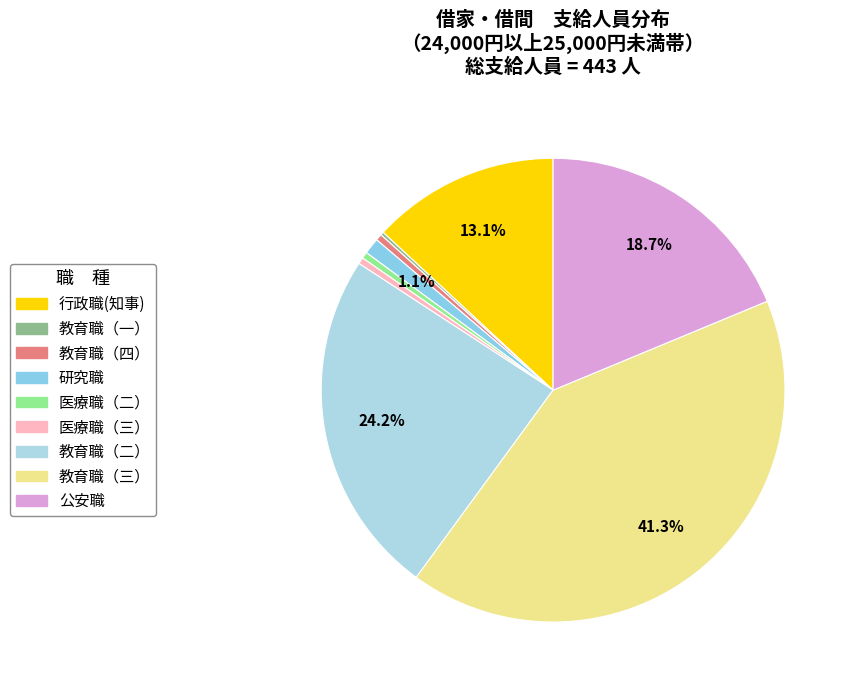

How many slices are in this pie chart?

9